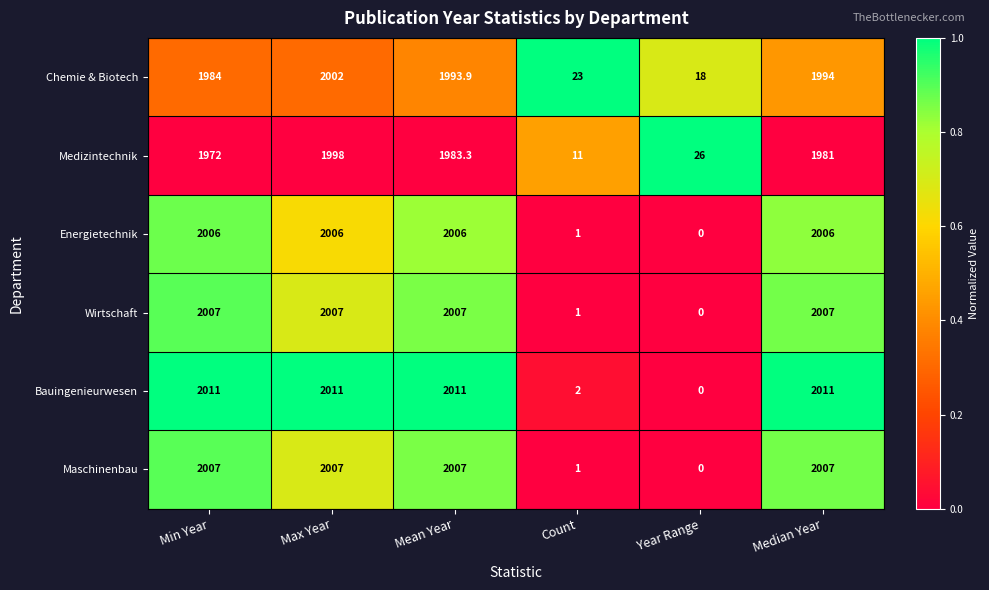

Is it true that Energietechnik equals 1.5 at Count?

False